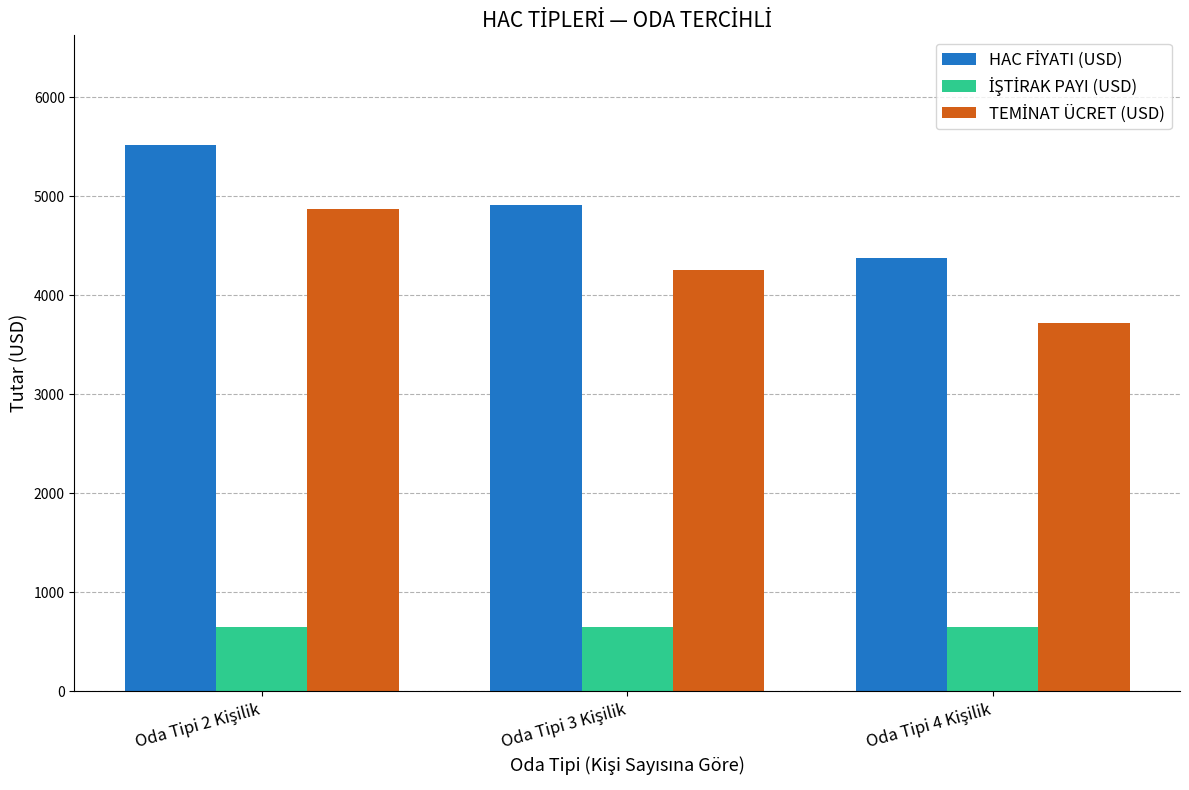

What is the maximum value shown in the chart?

5520